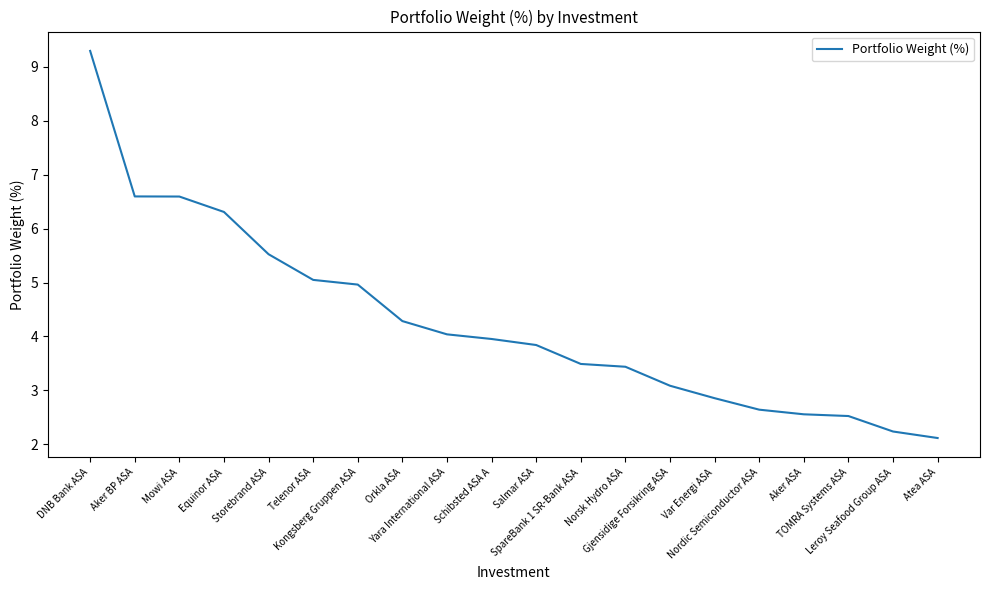

Which category has the highest value across all series?

DNB Bank ASA